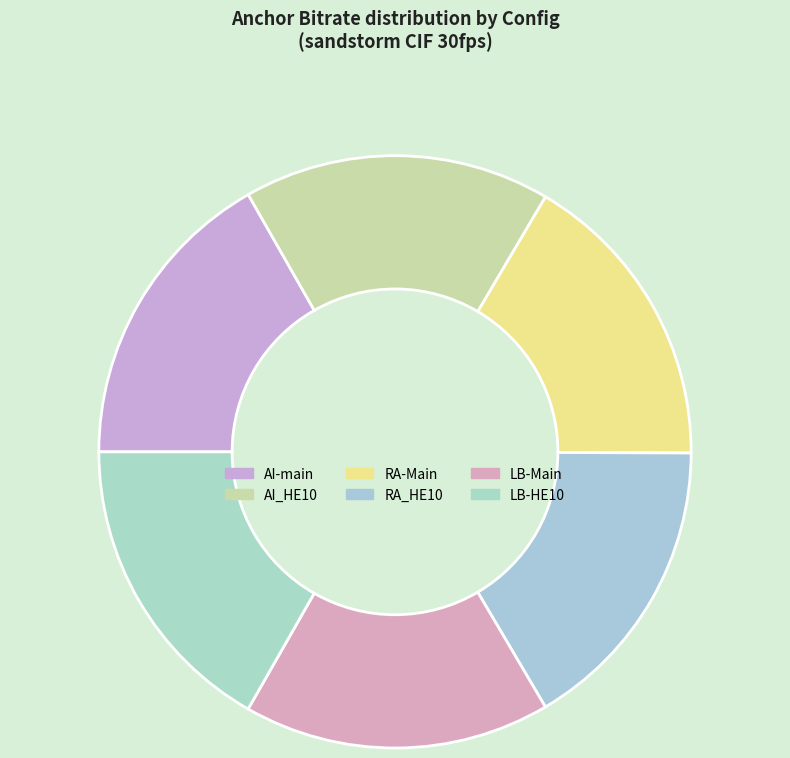

How many segments does this pie chart have?

6